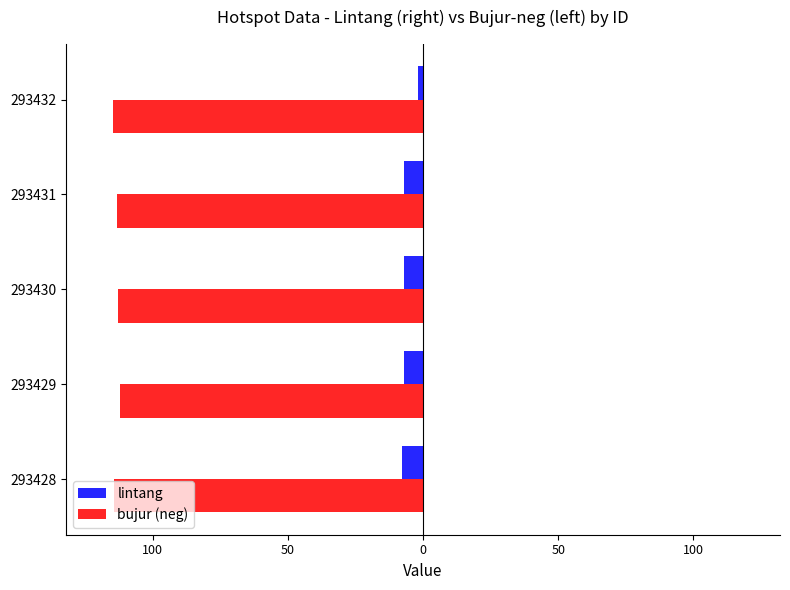

What are all the series names shown in the legend?

lintang, bujur (neg)